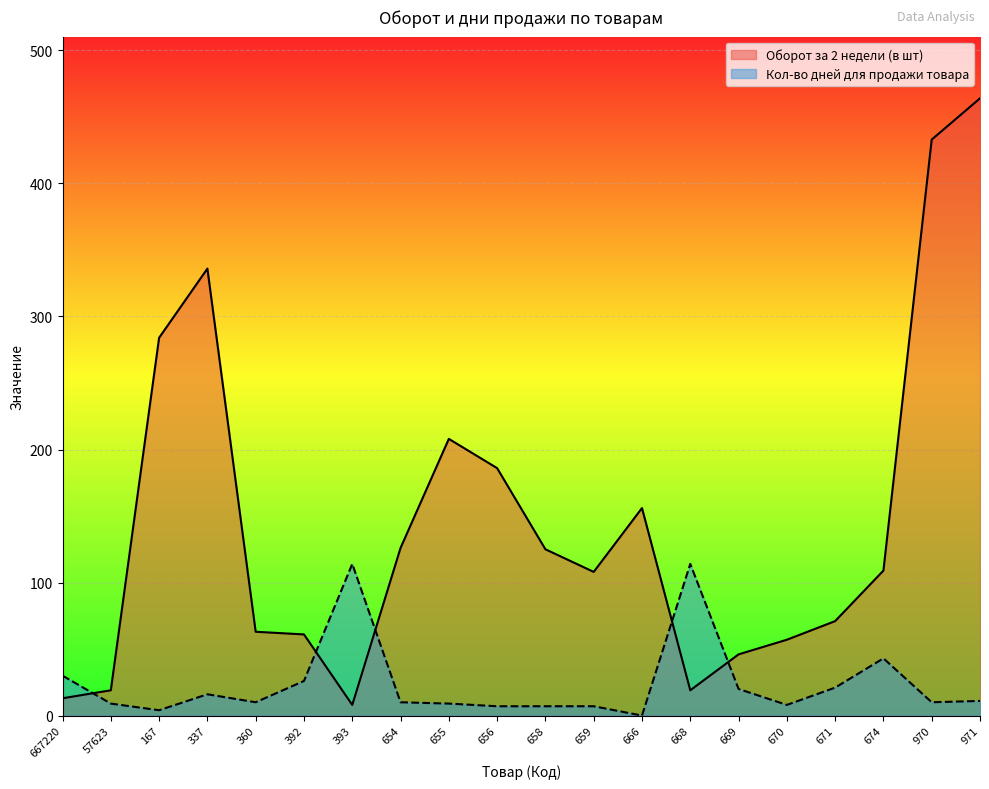

At which label does Кол-во дней для продажи товара first exceed 10?

667220